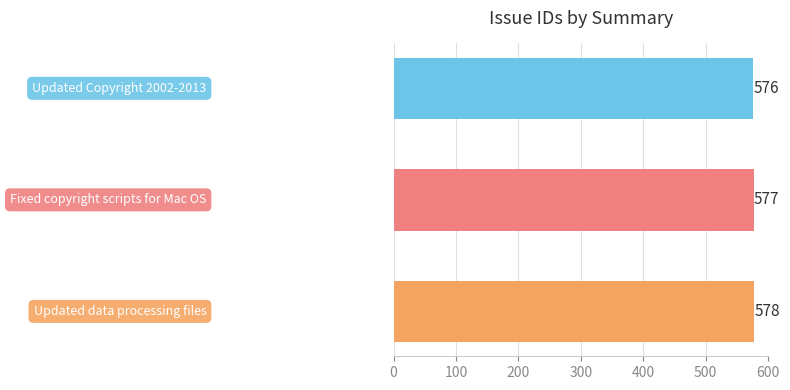

How many data points are less than 577?

1